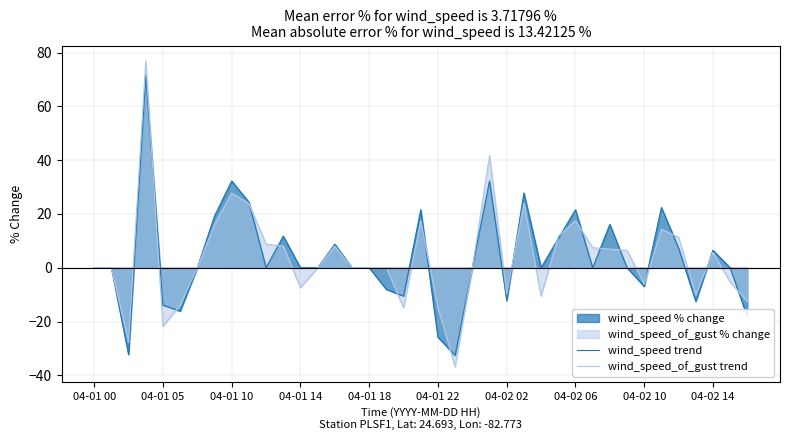

What is the minimum value shown in the chart?

-36.8